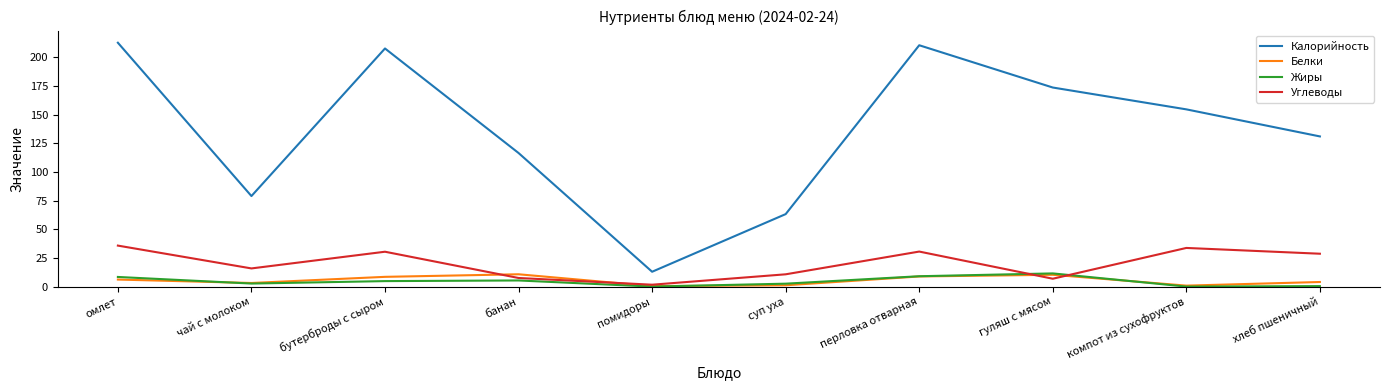

Count the number of categories in the chart.

10